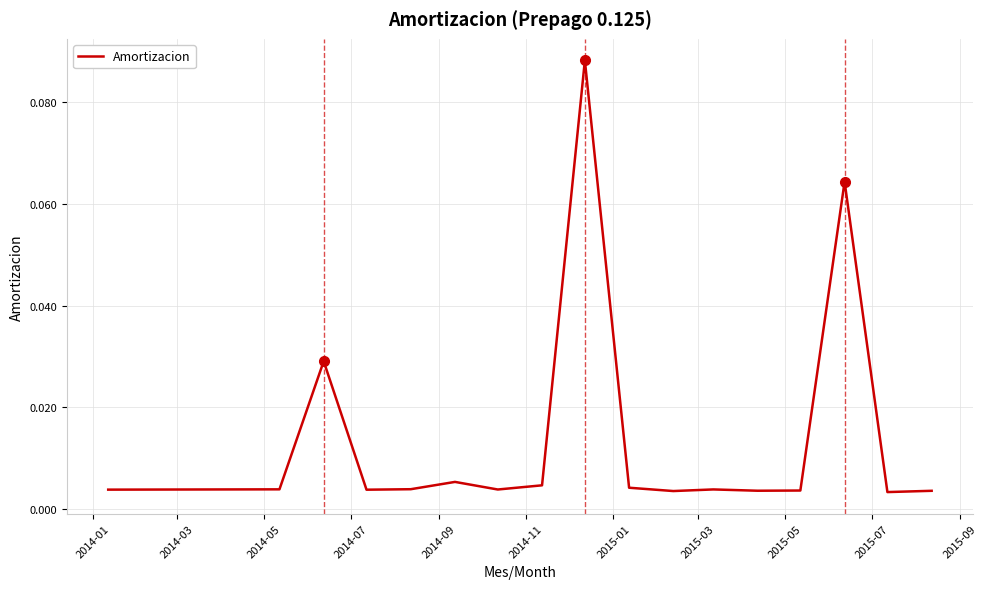

True or false: the data has more than 1 interior local peaks.

True